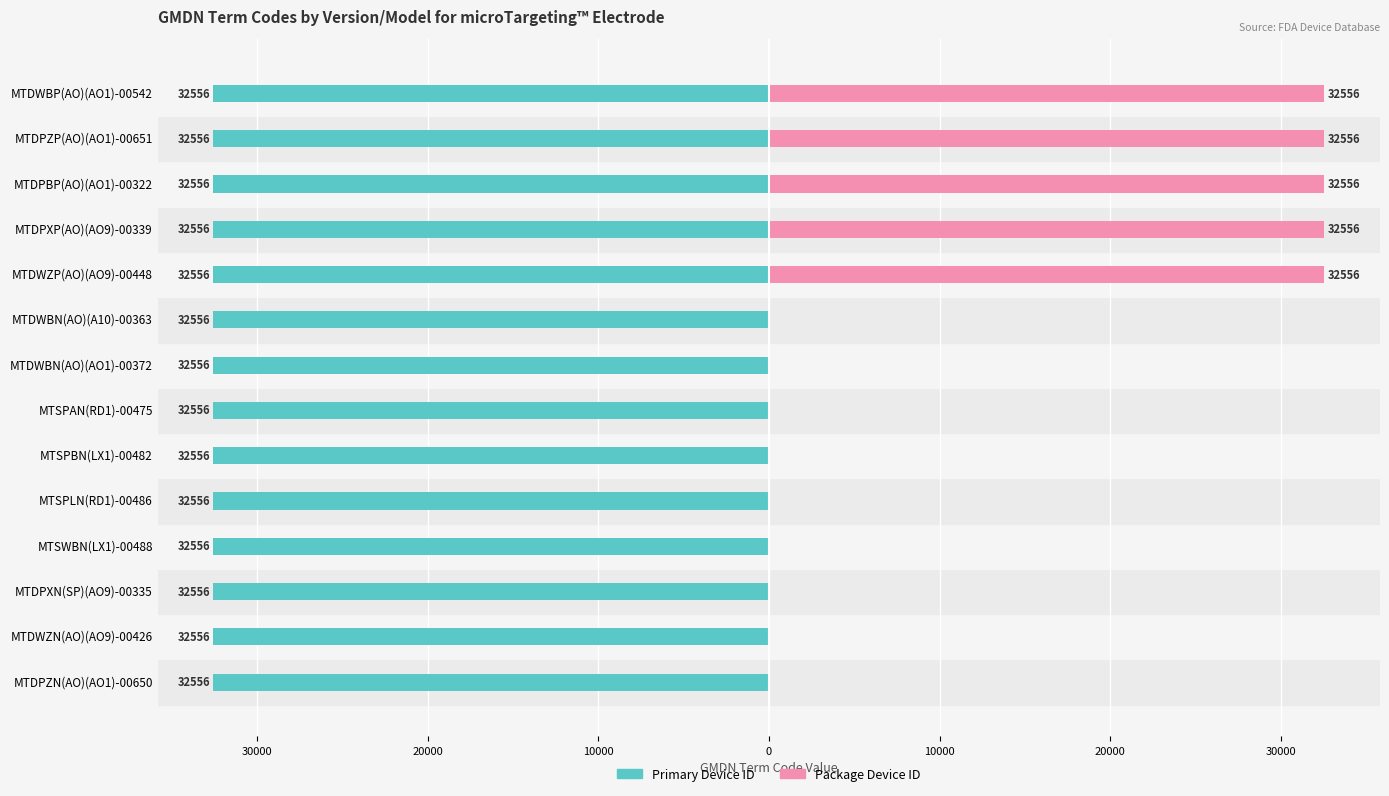

True or false: Primary Device ID has a value of 0.1 at 10000.

False